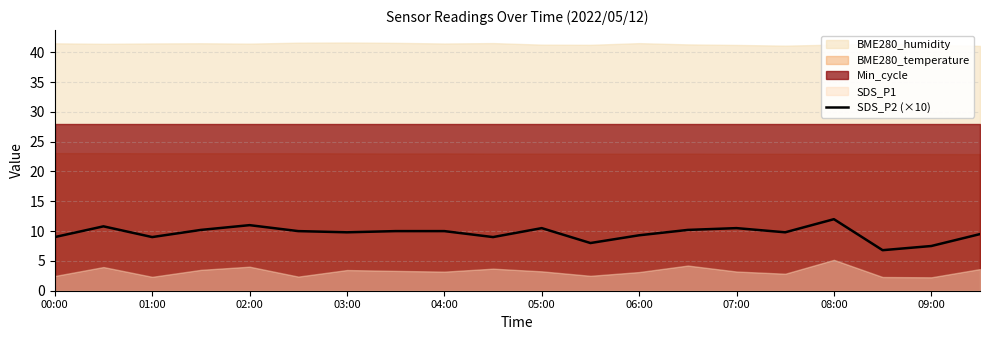

Is it true that SDS_P2 (×10) equals 17.9 at 05:00?

False